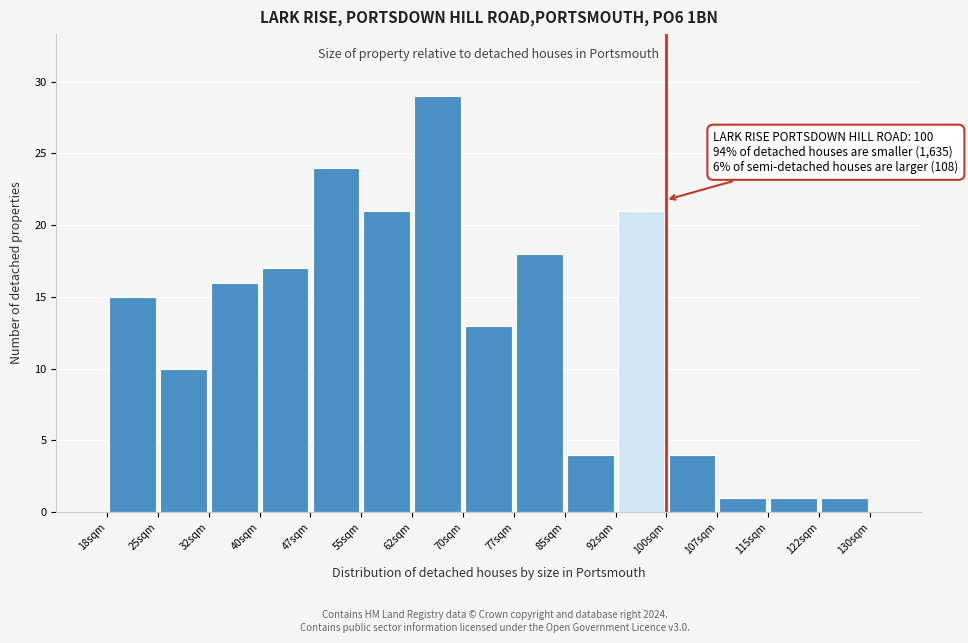

Over which range of the x-axis is the bar tallest?

63 to 70